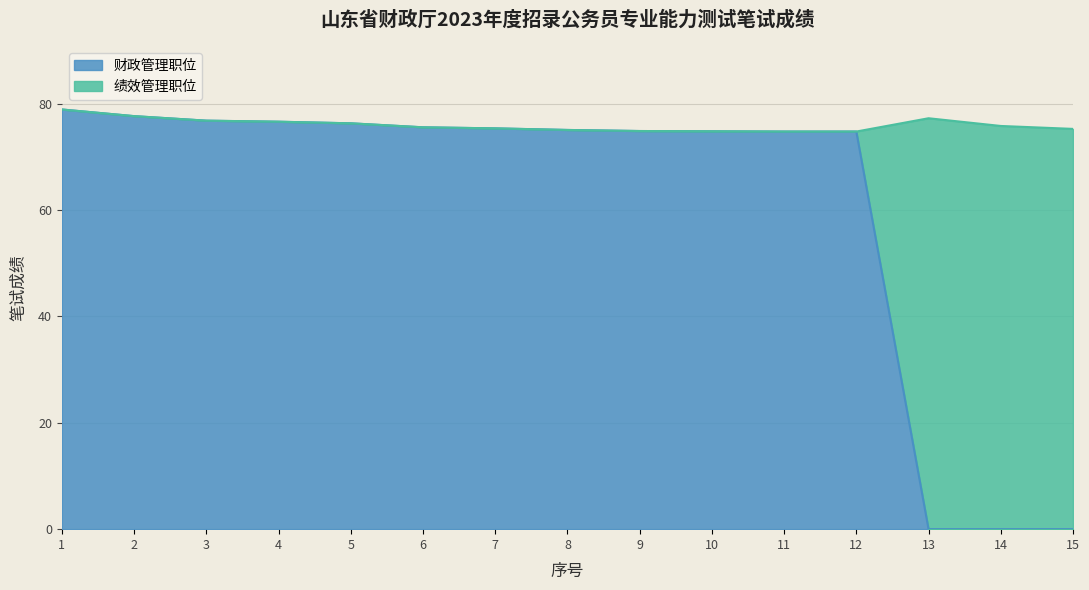

At which label is the value closest to 39?

11